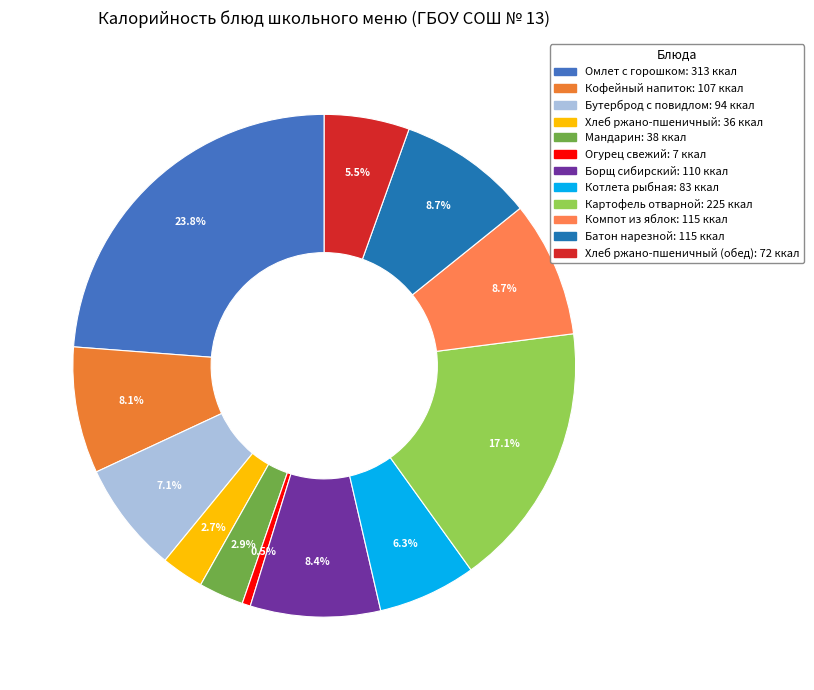

How many segments does this pie chart have?

12